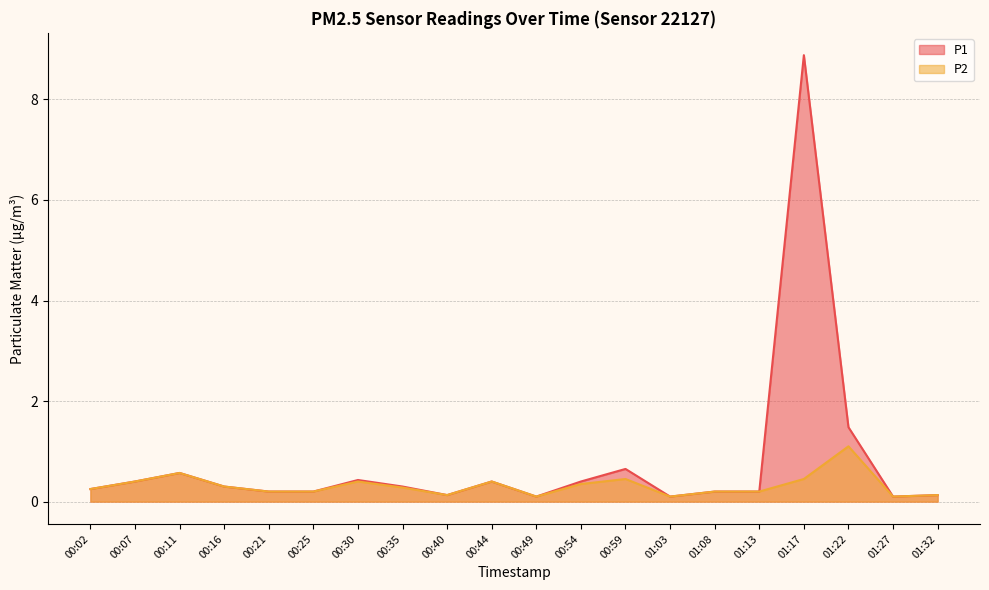

What are all the series names shown in the legend?

P1, P2